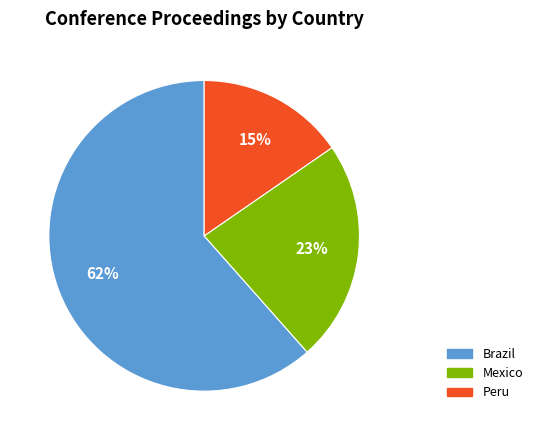

Approximately how many times larger is the value at Brazil compared to Mexico?

2.7